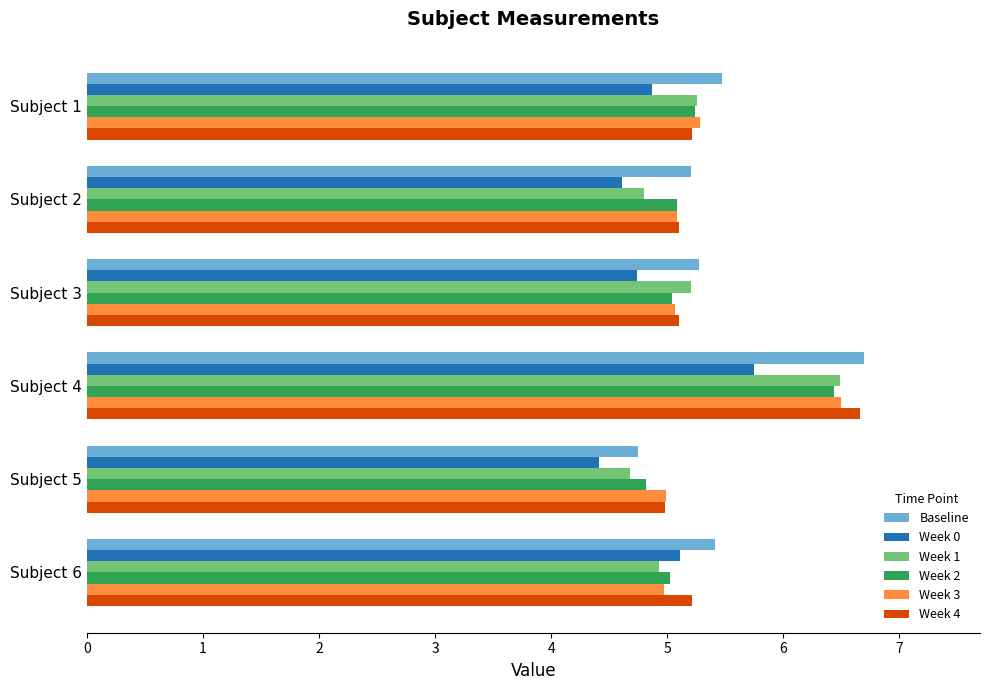

How many data points in Week 1 are above 5?

3